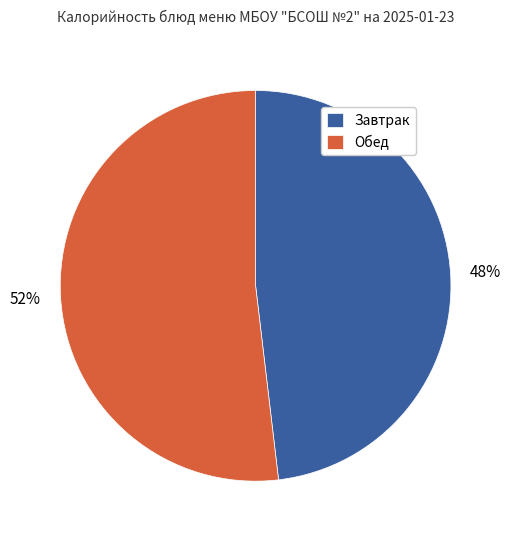

What is the largest slice in the pie chart?

Обед